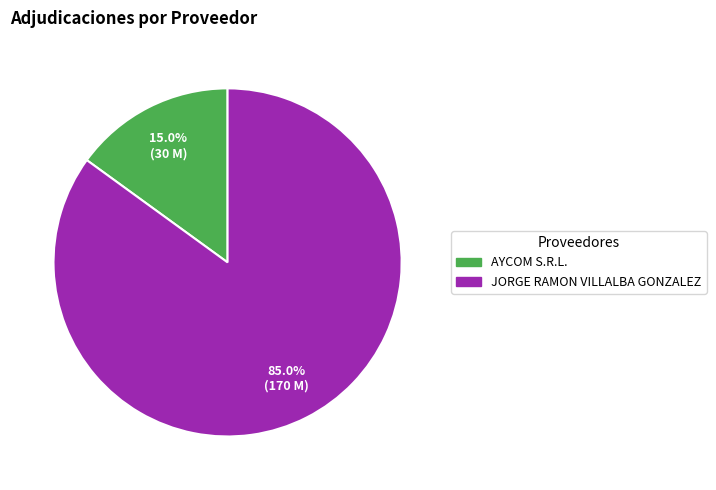

How many segments does this pie chart have?

2